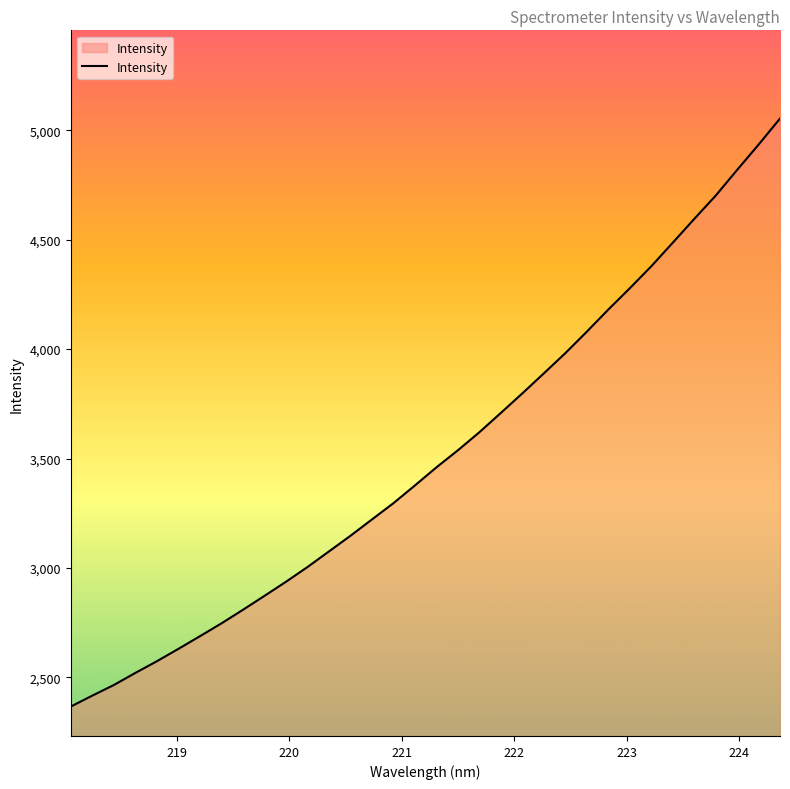

What is the smallest value displayed?

2366.1